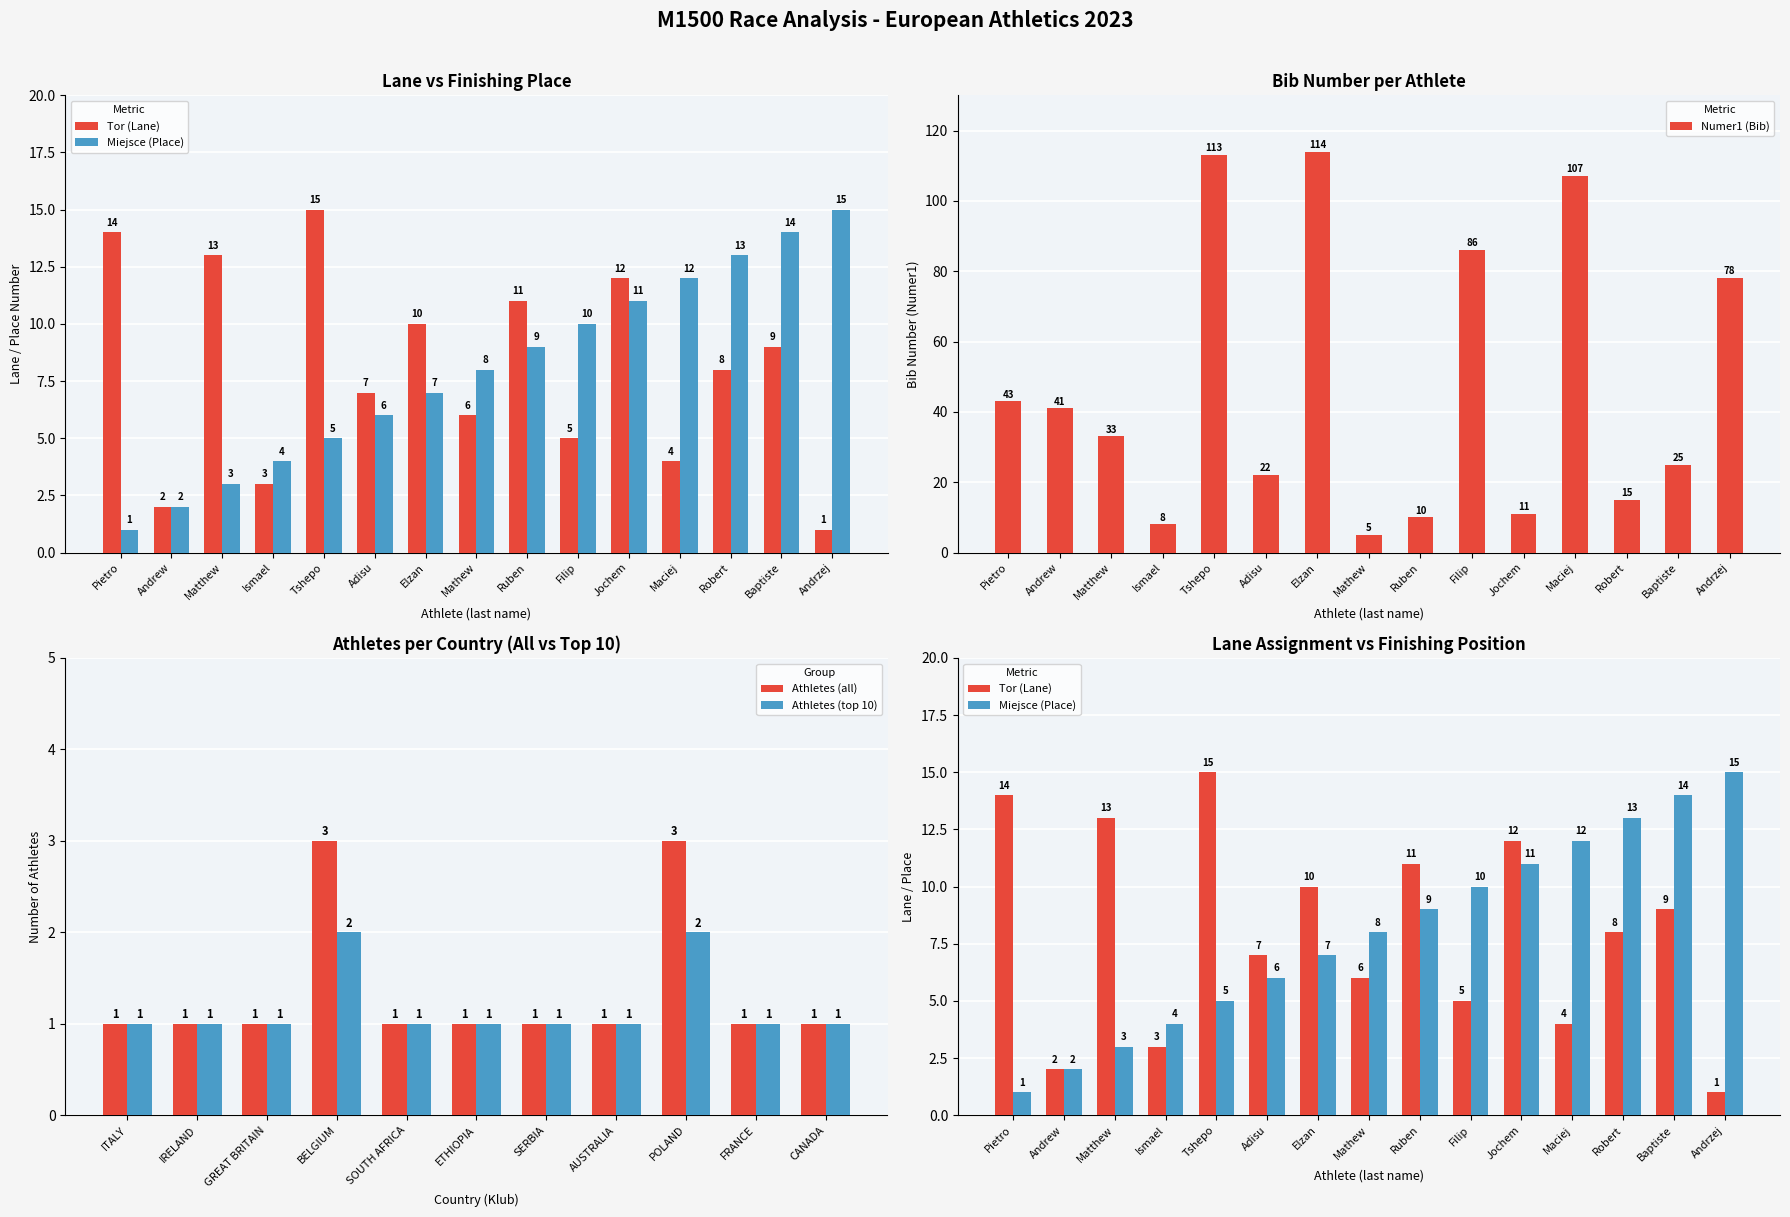

Is it true that Numer1 (Bib) equals 41 at Andrew?

True